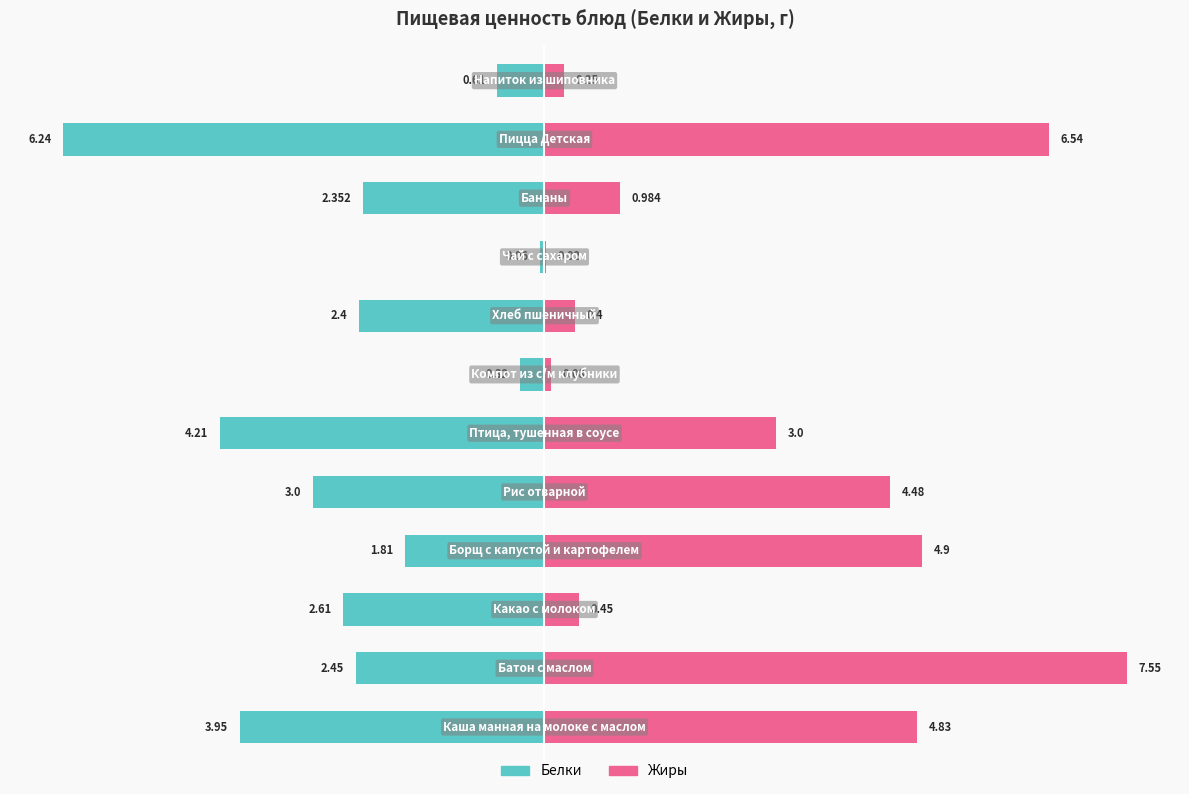

Rank the series by their maximum value, from lowest to highest.

Белки, Жиры